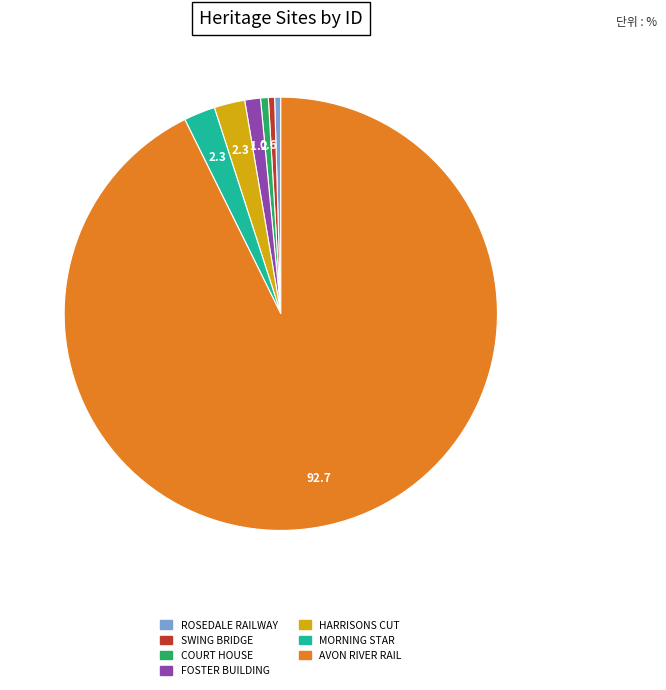

What is the ratio of the value at FOSTER BUILDING to the value at SWING BRIDGE?

2.5